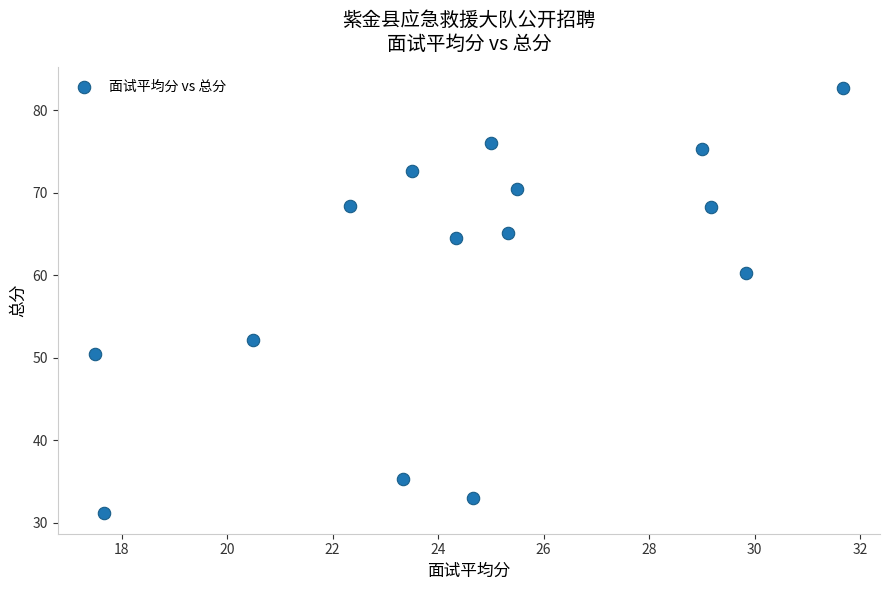

What is the range of X values (max minus min)?

14.2